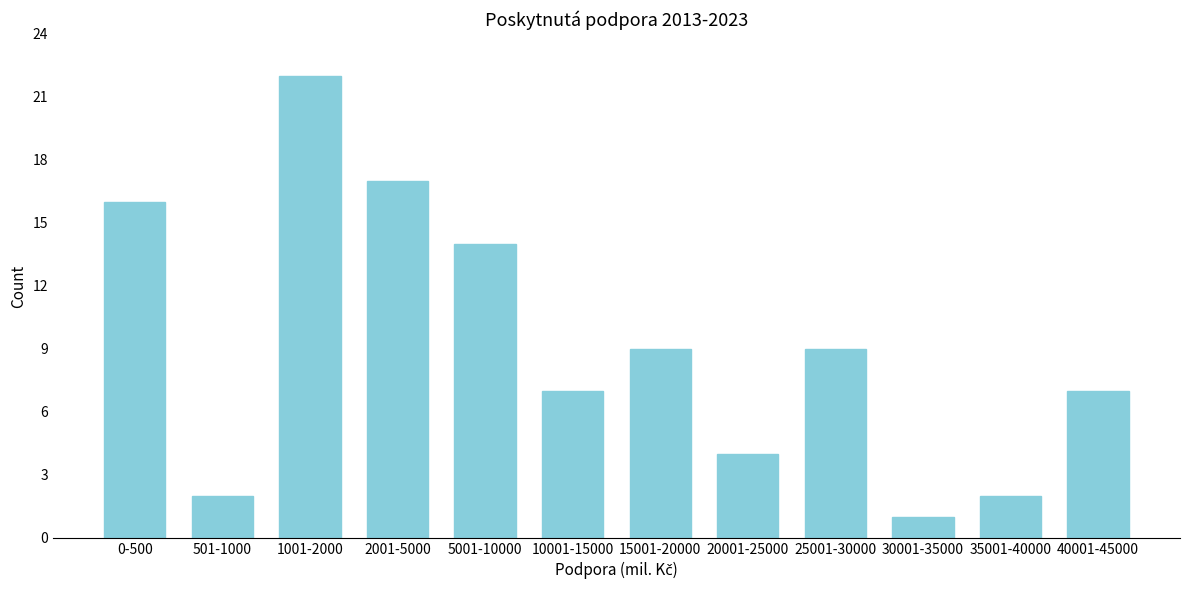

Reading right to left, list all the values displayed in this chart.

40001-45000=7	35001-40000=2	30001-35000=1	25001-30000=9	20001-25000=4	15001-20000=9	10001-15000=7	5001-10000=14	2001-5000=17	1001-2000=22	501-1000=2	0-500=16